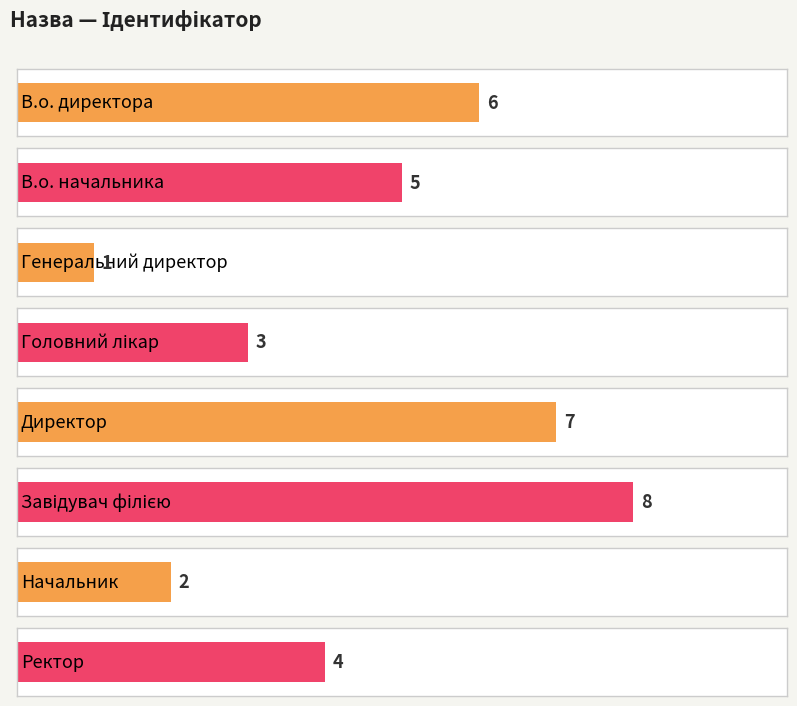

How many bars are there in total?

8